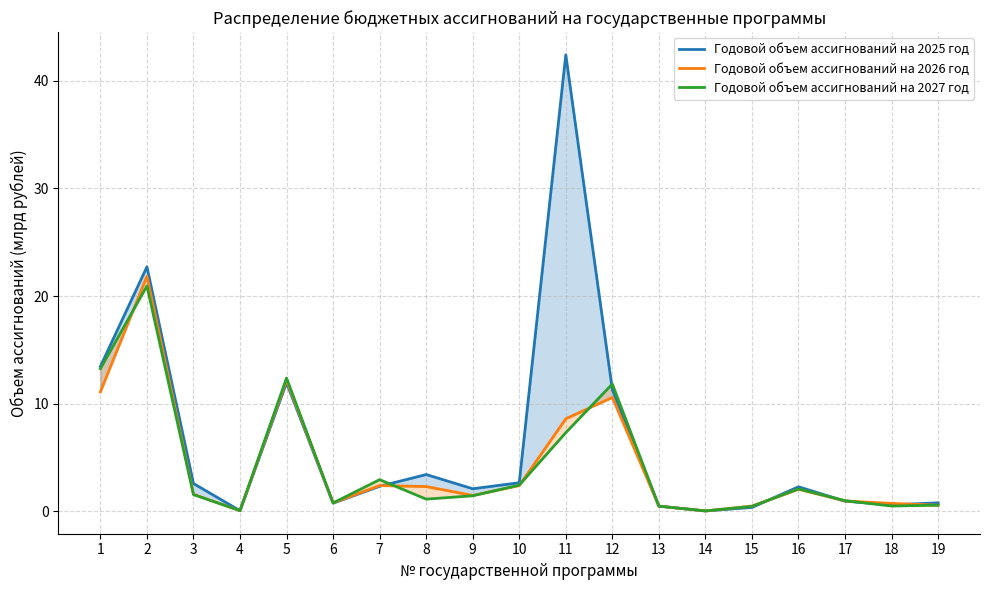

List the labels in order of Годовой объем ассигнований на 2025 год value, smallest first.

14, 4, 15, 13, 18, 6, 19, 17, 9, 16, 7, 3, 10, 8, 12, 5, 1, 2, 11